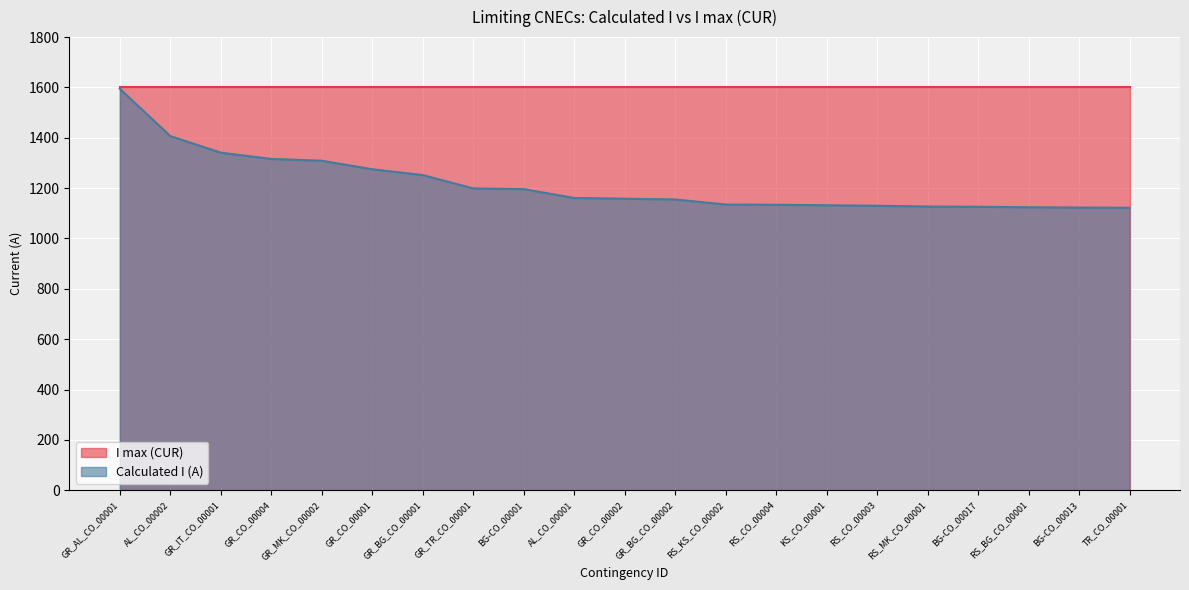

Reading left to right, transcribe all the data shown in this chart.

1595	1407	1341	1316	1309	1275	1252	1199	1196	1161	1158	1155	1135	1134	1132	1130	1127	1126	1124	1123	1122